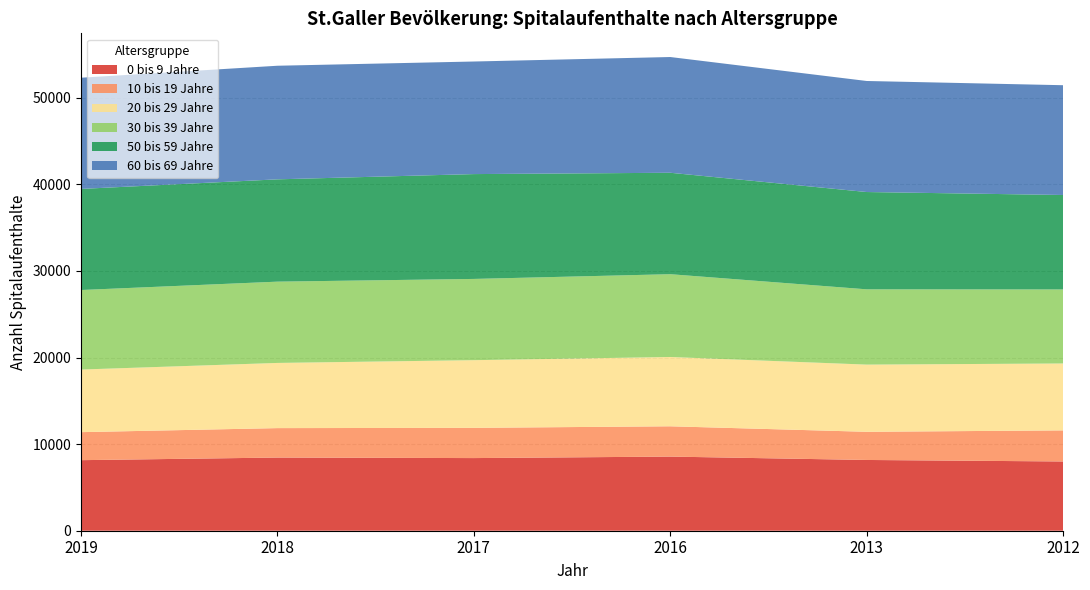

Reading left to right, extract all data points from this chart.

0 bis 9 Jahre: 2019=8148	2018=8451	2017=8389	2016=8561	2013=8171	2012=7998
10 bis 19 Jahre: 2019=3235	2018=3399	2017=3491	2016=3499	2013=3253	2012=3589
20 bis 29 Jahre: 2019=7230	2018=7527	2017=7816	2016=8004	2013=7759	2012=7727
30 bis 39 Jahre: 2019=9184	2018=9386	2017=9382	2016=9560	2013=8694	2012=8549
50 bis 59 Jahre: 2019=11674	2018=11815	2017=12107	2016=11714	2013=11236	2012=10907
60 bis 69 Jahre: 2019=12842	2018=13119	2017=13000	2016=13366	2013=12823	2012=12678